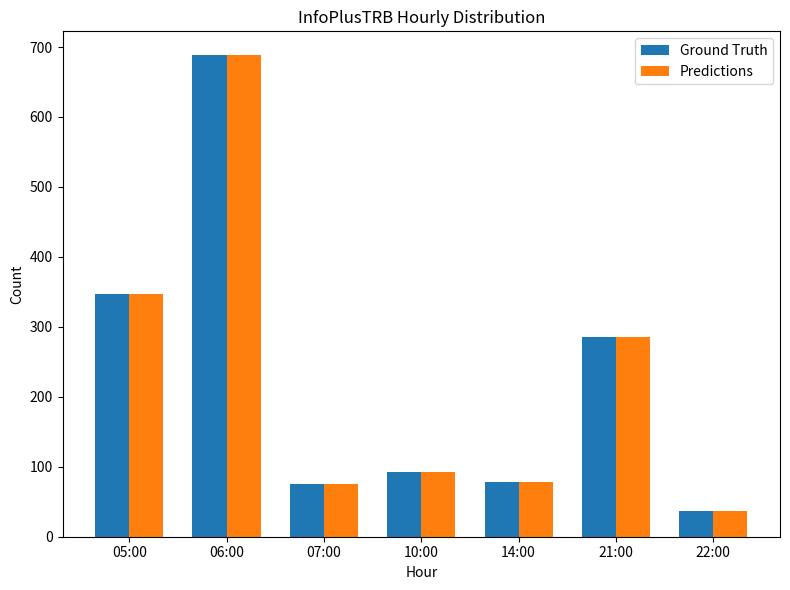

What is the label of the 5th bar from the left?

14:00